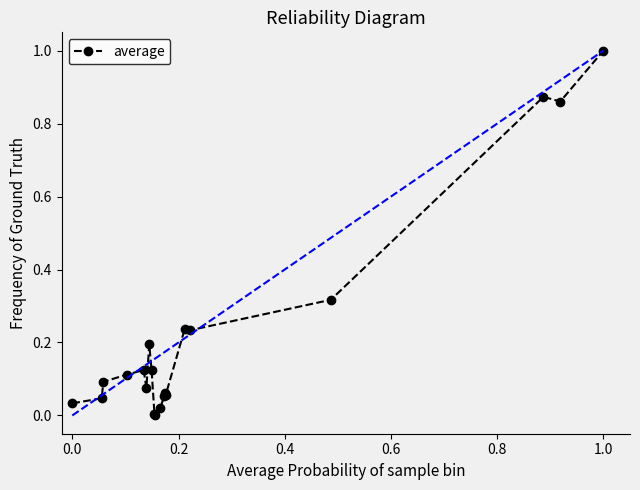

What is the maximum value shown in the chart?

1.0